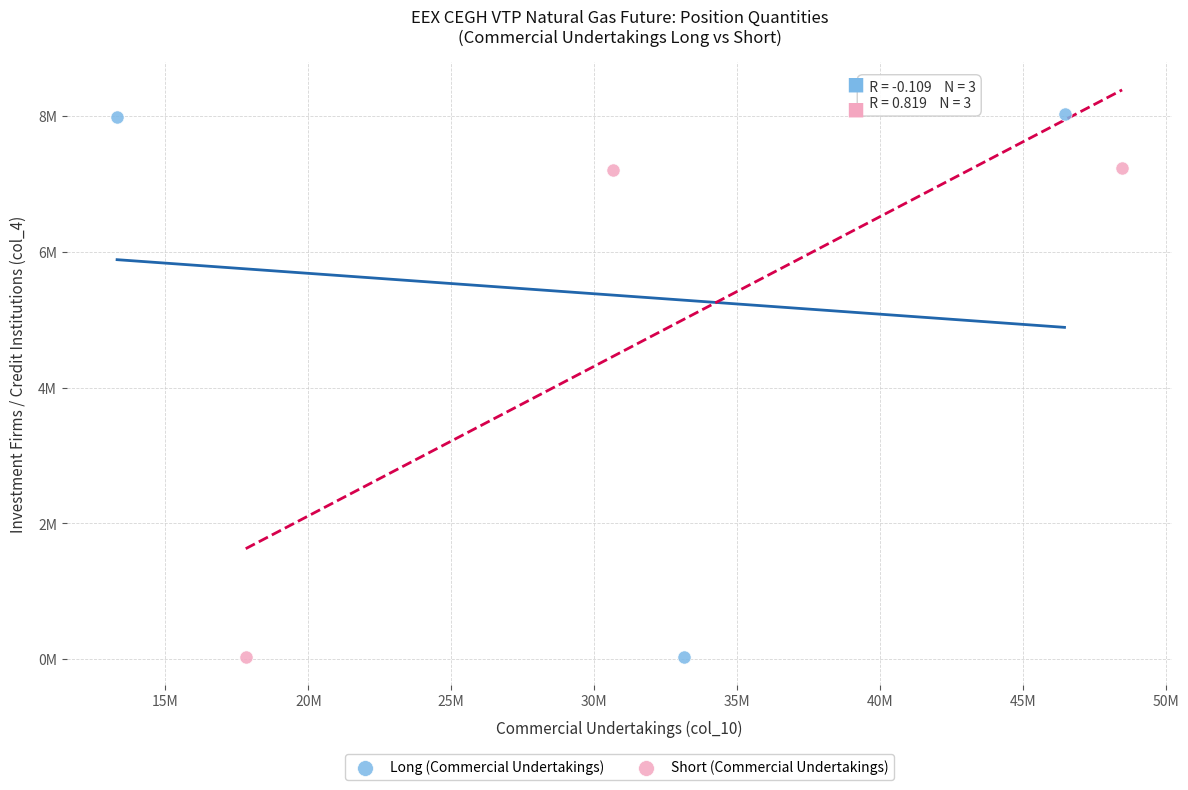

Which series has the largest Y range (max minus min)?

Long (Commercial Undertakings)